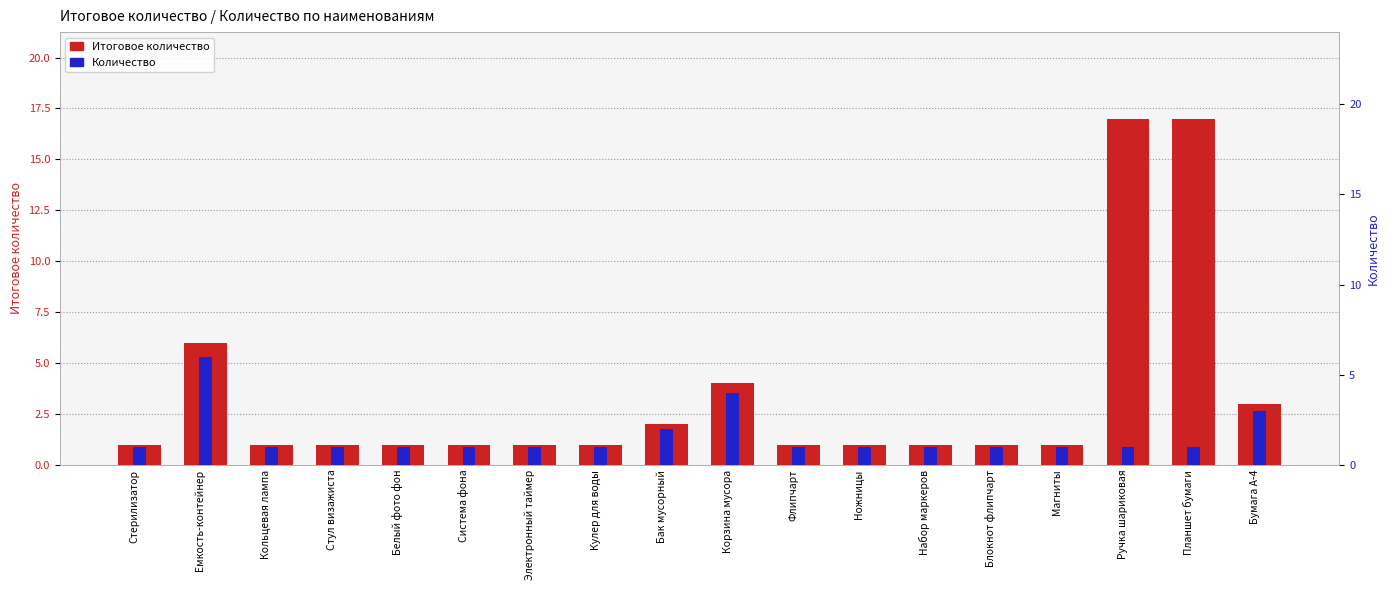

True or false: Итоговое количество has a value of 1 at Белый фото фон.

True